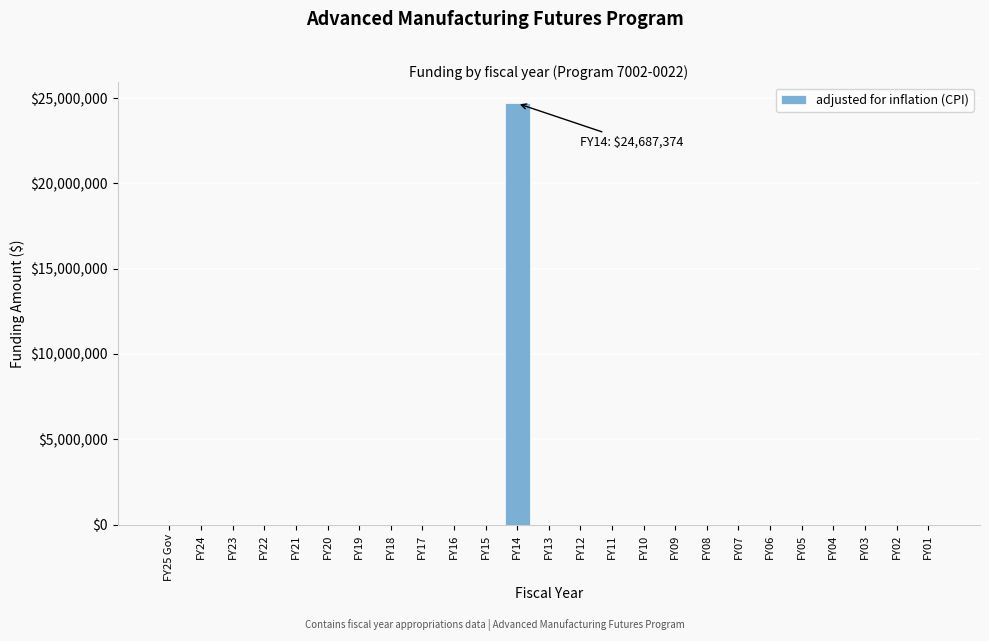

Reading right to left, extract all data points from this chart.

FY01=0	FY02=0	FY03=0	FY04=0	FY05=0	FY06=0	FY07=0	FY08=0	FY09=0	FY10=0	FY11=0	FY12=0	FY13=0	FY14=24687374	FY15=0	FY16=0	FY17=0	FY18=0	FY19=0	FY20=0	FY21=0	FY22=0	FY23=0	FY24=0	FY25 Gov=0